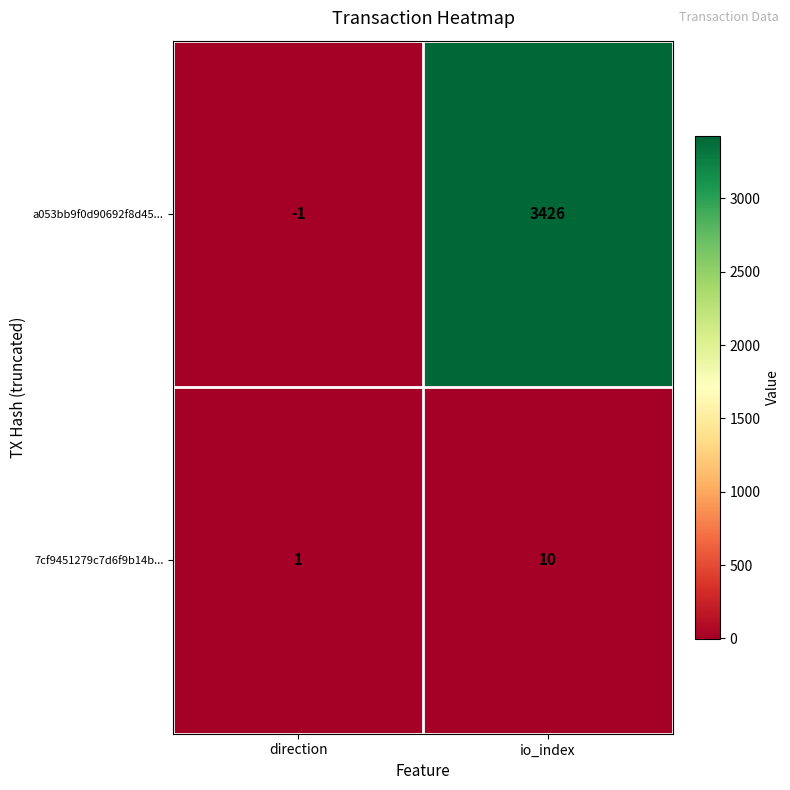

What is the spread (max minus min) of values at io_index?

3416